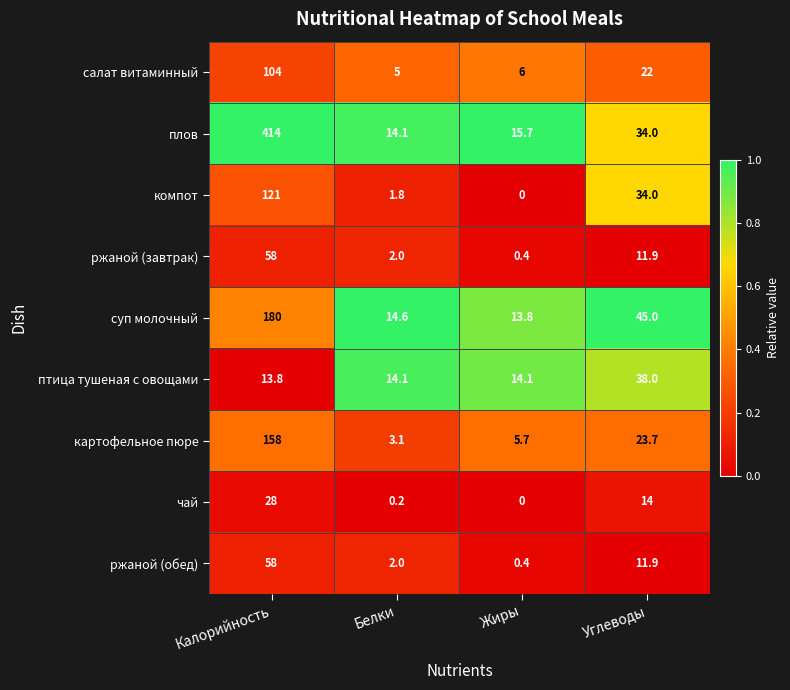

What is the total value across all series at Белки?

56.9